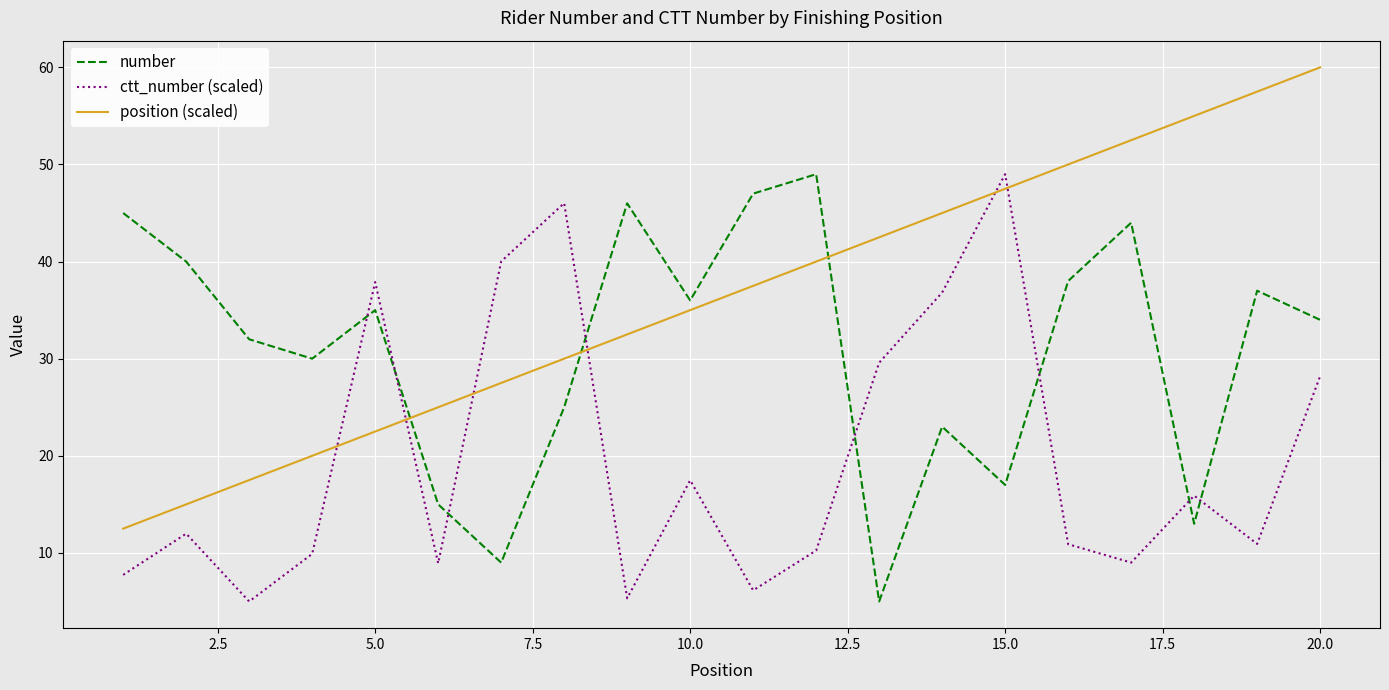

Rank the series by their average value, from highest to lowest.

position (scaled), number, ctt_number (scaled)